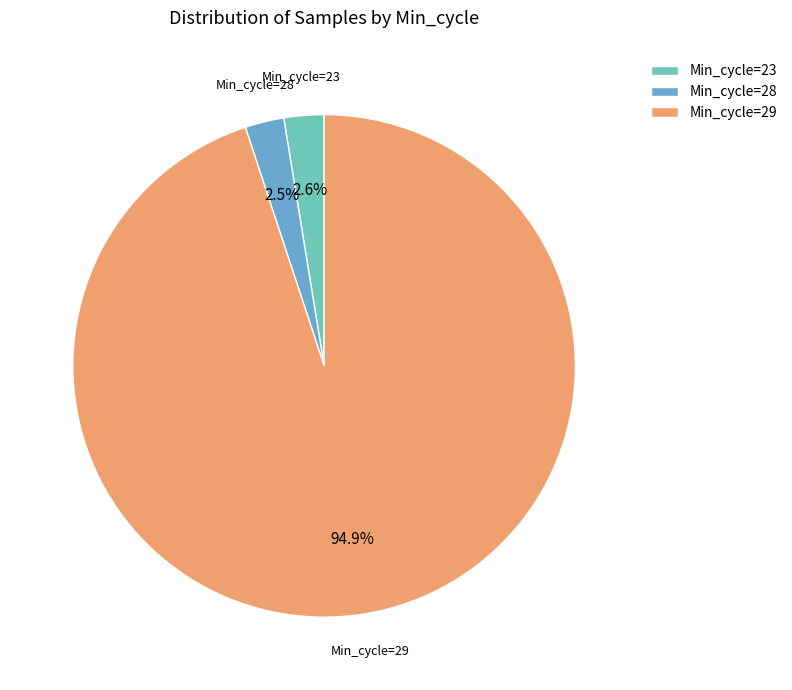

Which has a higher value, Min_cycle=29 or Min_cycle=28?

Min_cycle=29